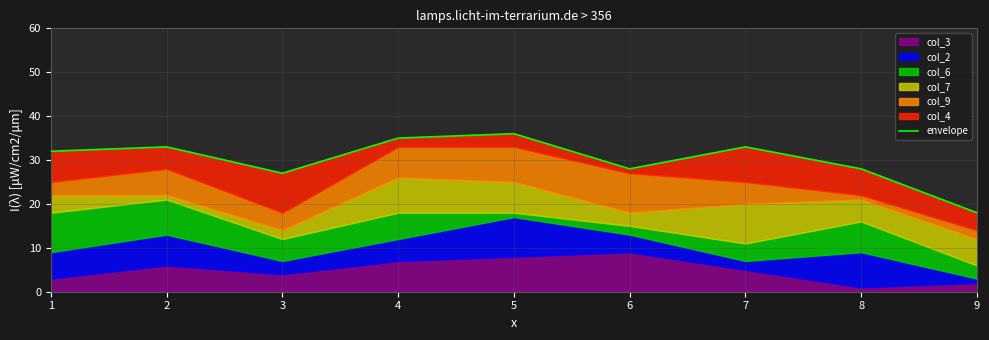

Reading left to right, extract all data points from this chart.

1=32	2=33	3=27	4=35	5=36	6=28	7=33	8=28	9=18